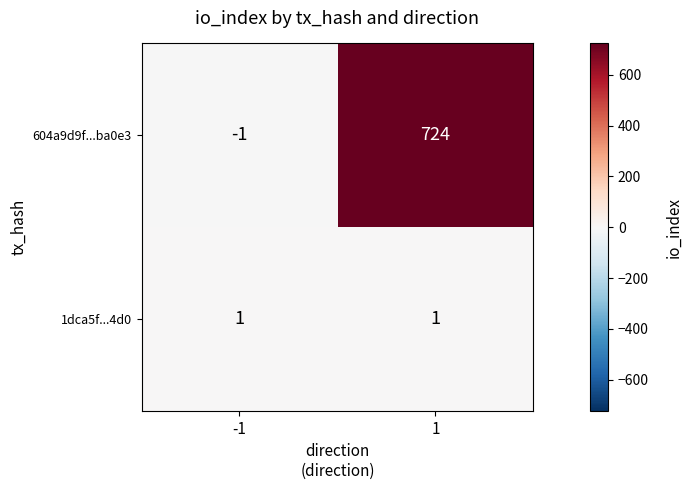

The value of 1dca5f...4d0 at -1 is 1. True or false?

True